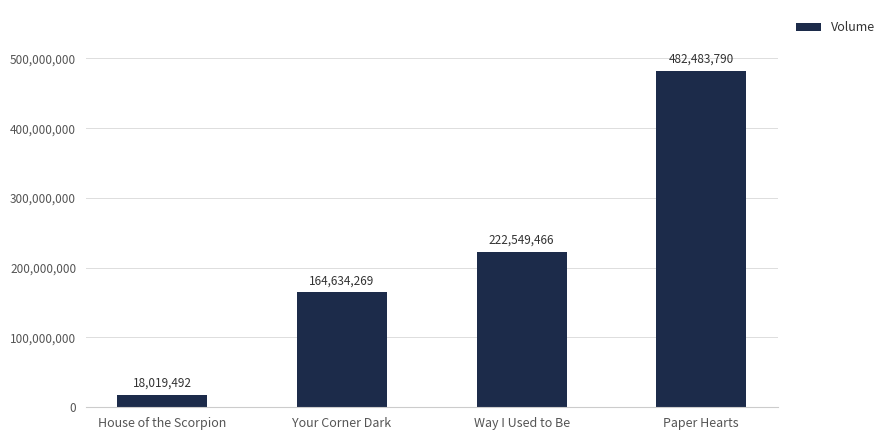

Reading left to right, transcribe all the data shown in this chart.

House of the Scorpion=18019492	Your Corner Dark=164634269	Way I Used to Be=222549466	Paper Hearts=482483790